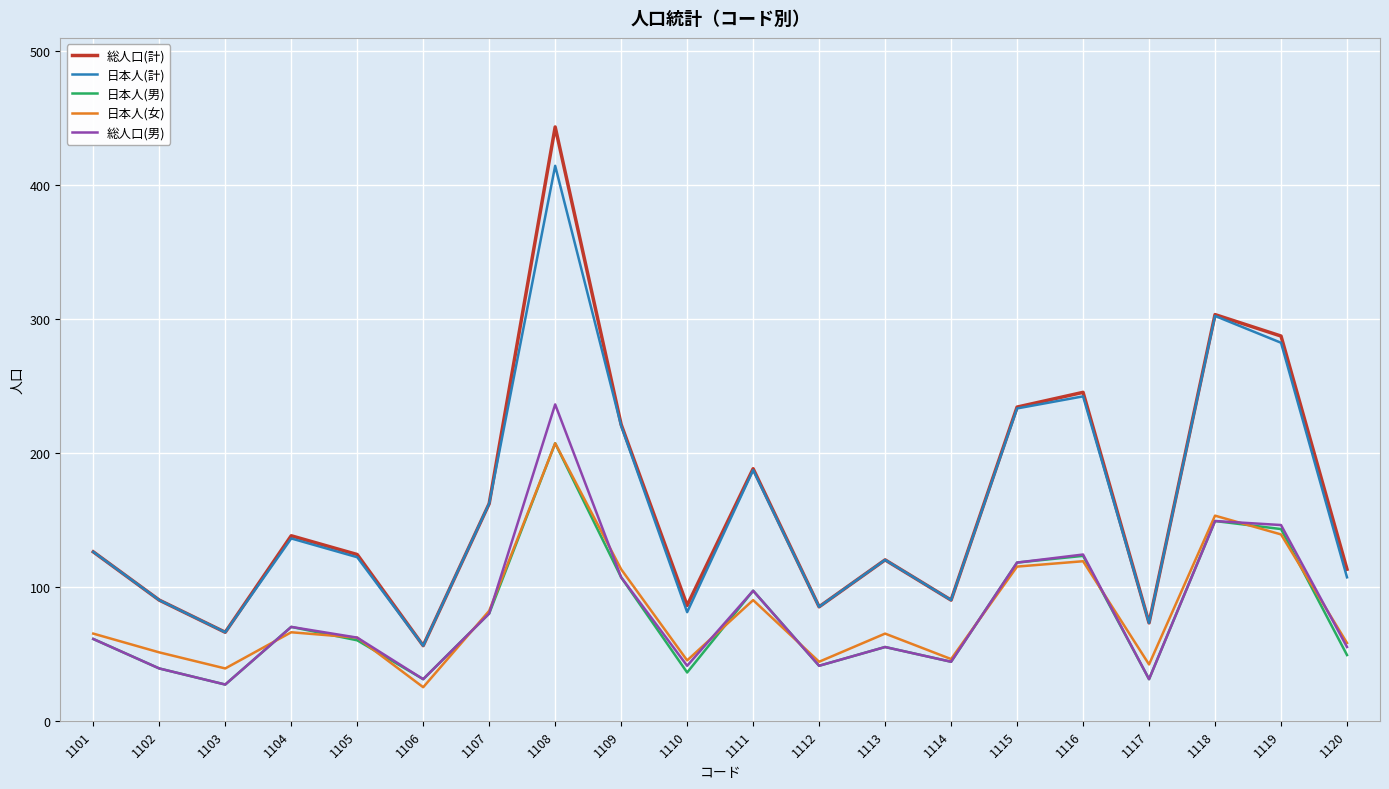

At which label is 総人口(男) closest to 131?

1116